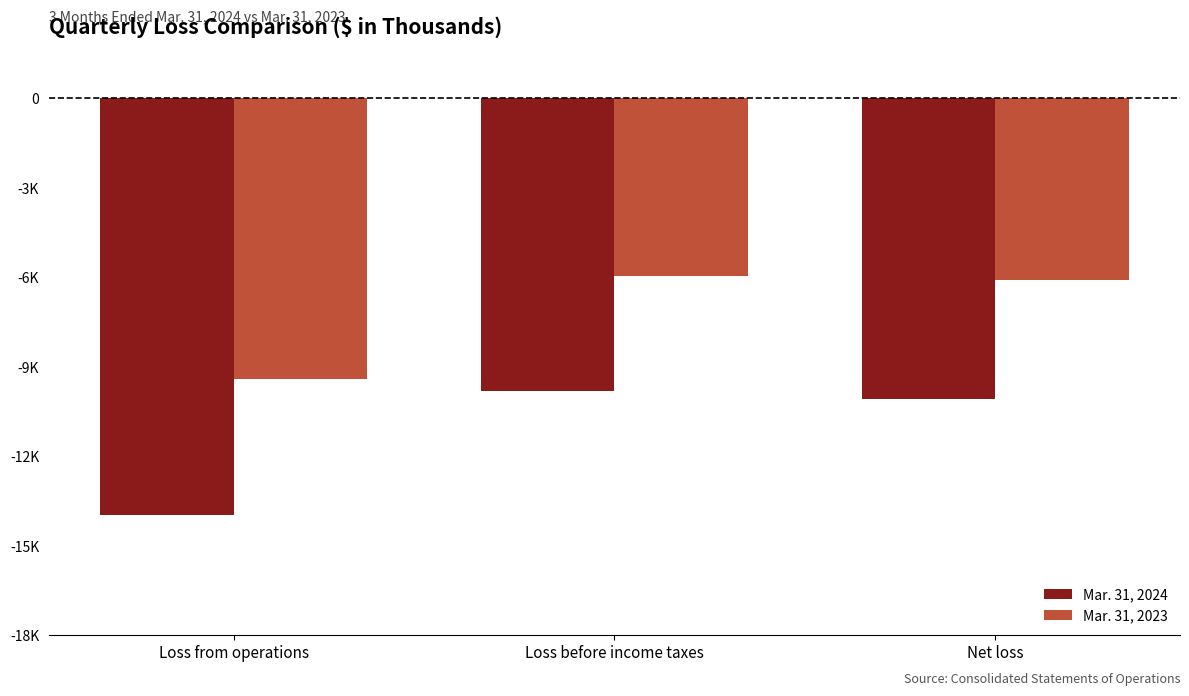

What is the difference between the highest and lowest values at Loss before income taxes?

3849